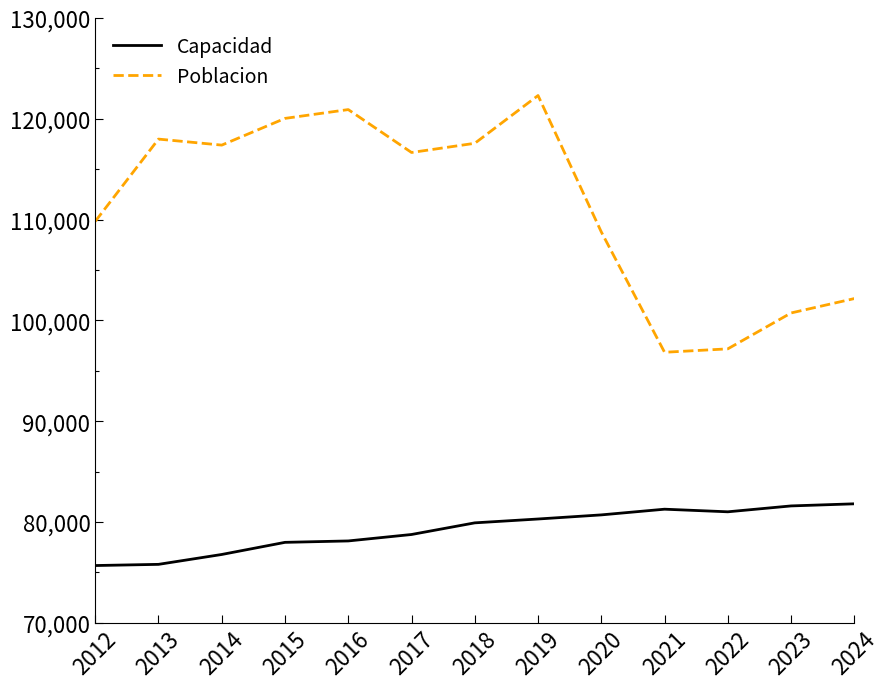

Between 2016 and 2021, which series saw the biggest shift?

Poblacion